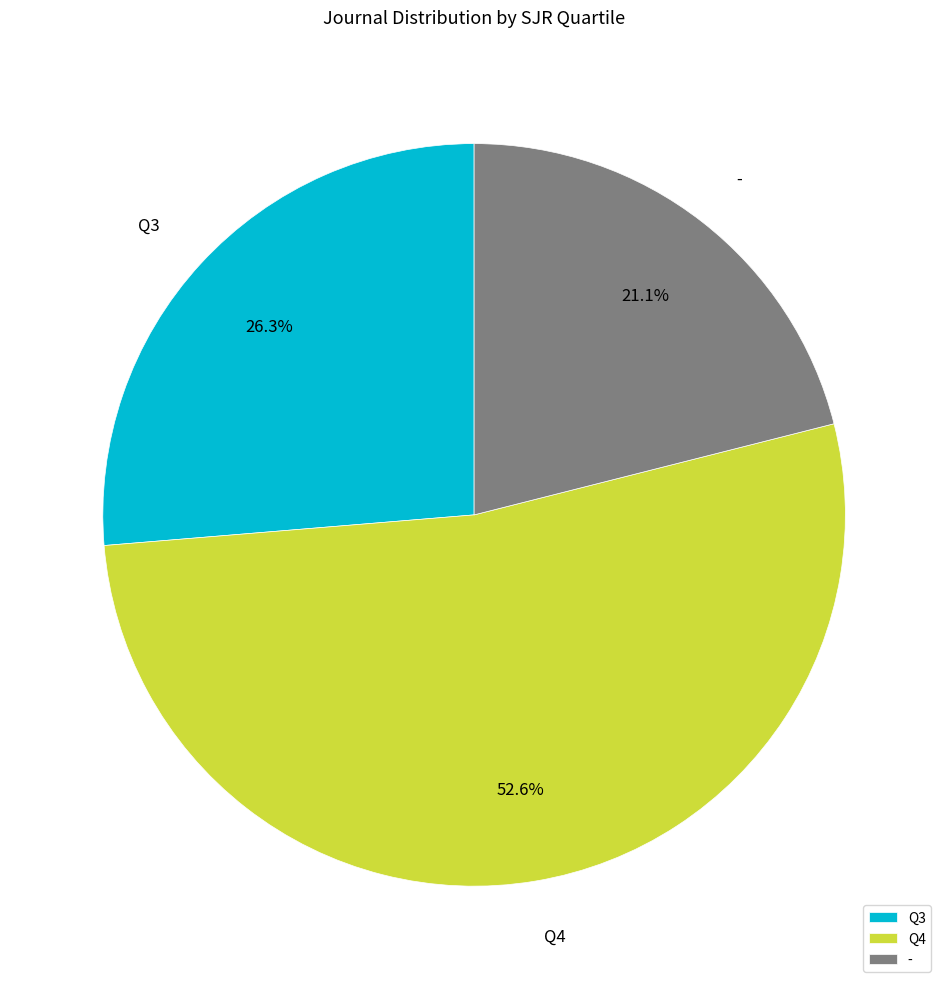

Approximately how many times larger is the value at Q4 compared to Q3?

2.0